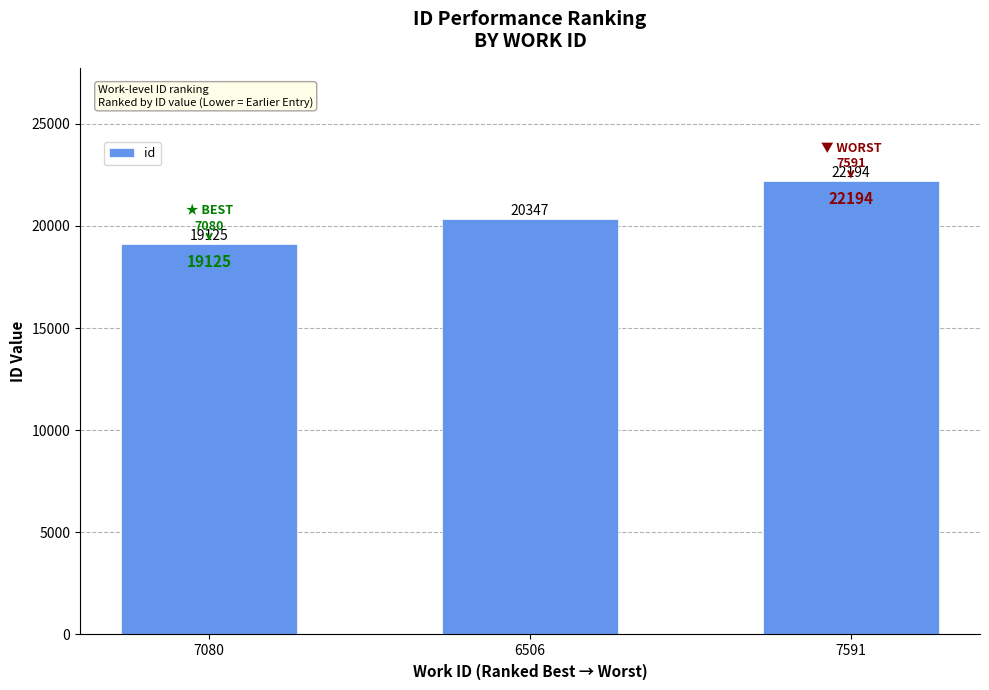

What is the change in value from 7080 to 7591?

+3069